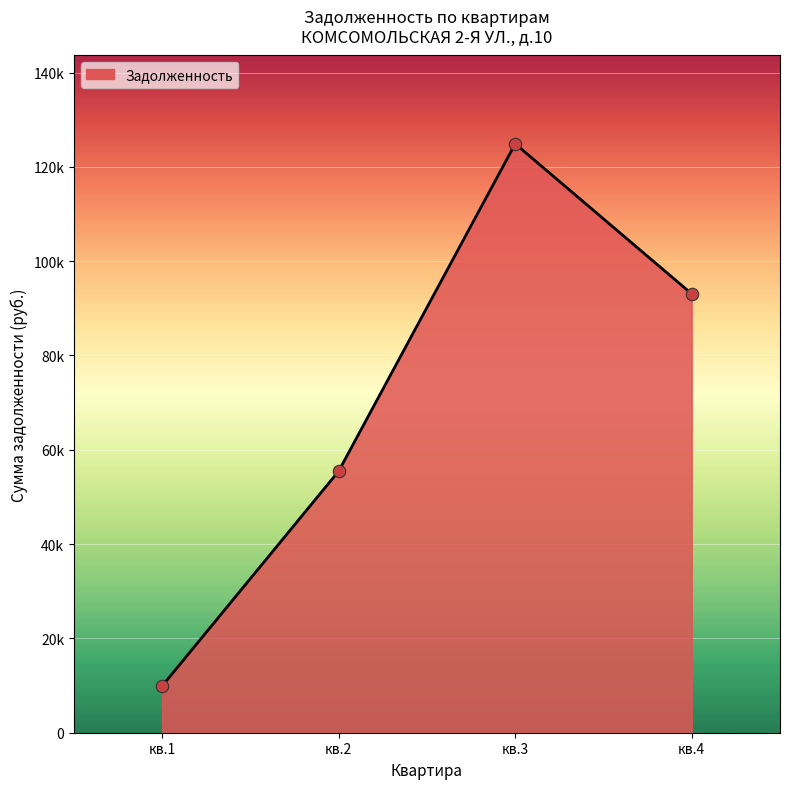

Which has a higher value, кв.4 or кв.3?

кв.3